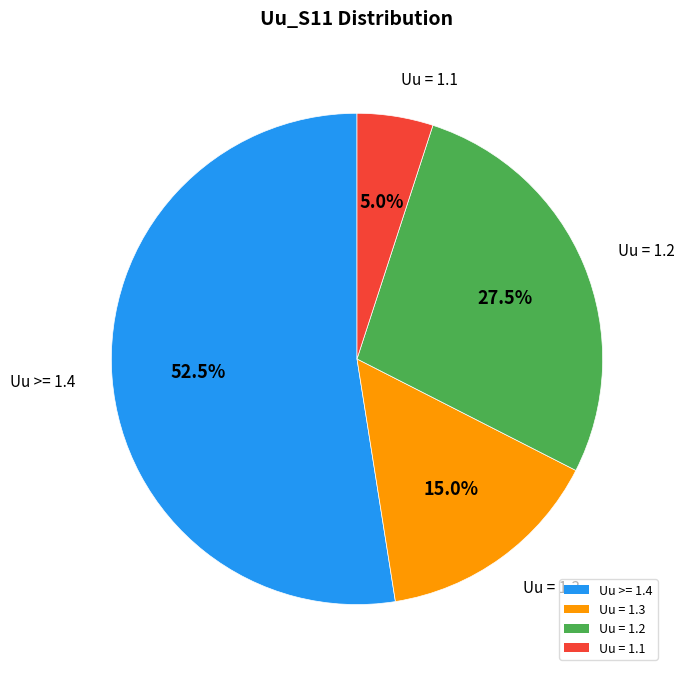

To the nearest percent, what is the difference between the largest and smallest slice percentages?

48%